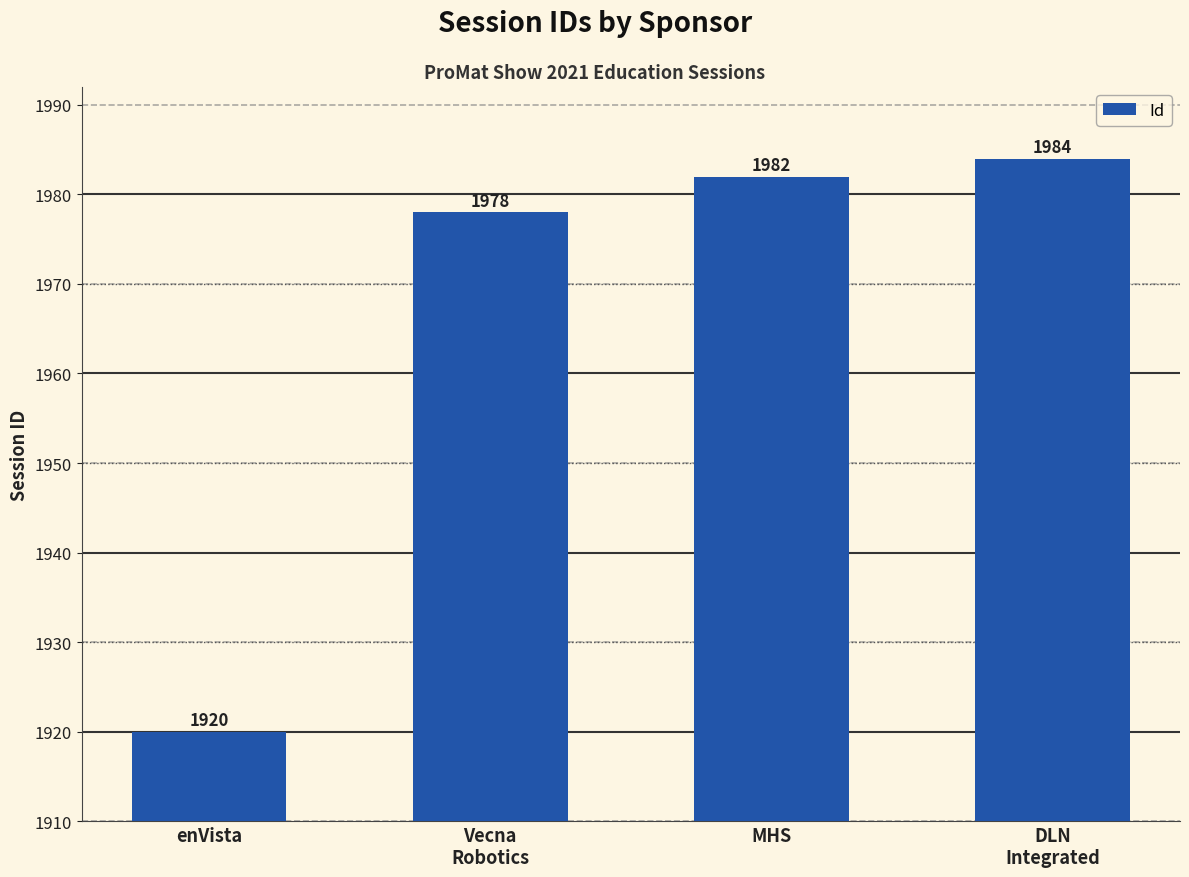

What is the value of the 3rd bar from the left?

1982